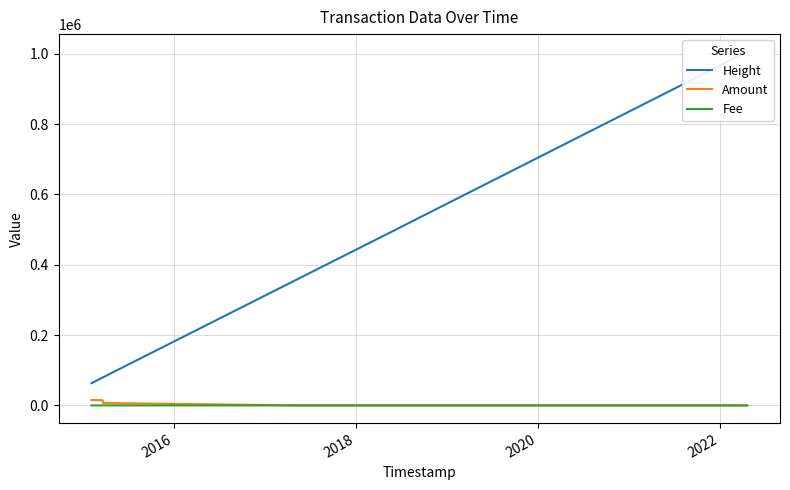

At 2022, list the series in order from largest to smallest.

Height, Fee, Amount